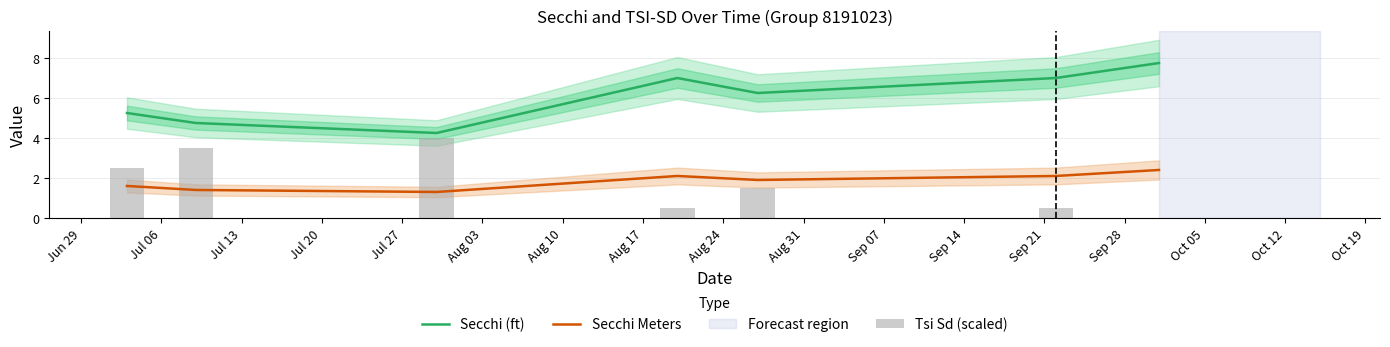

True or false: Secchi Meters and Secchi (ft) cross at least once.

False